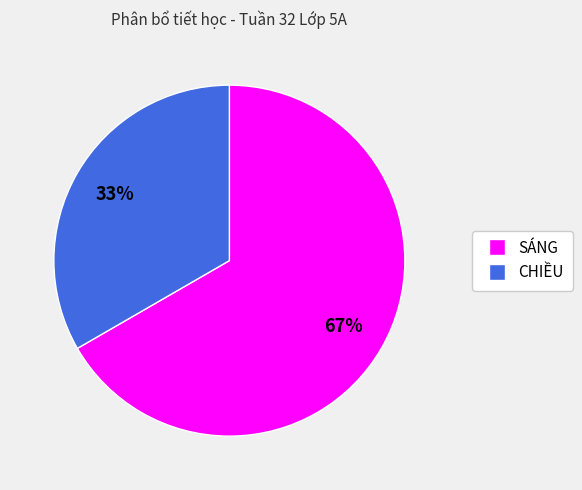

To the nearest percent, what is the combined percentage of CHIỀU and SÁNG?

100%